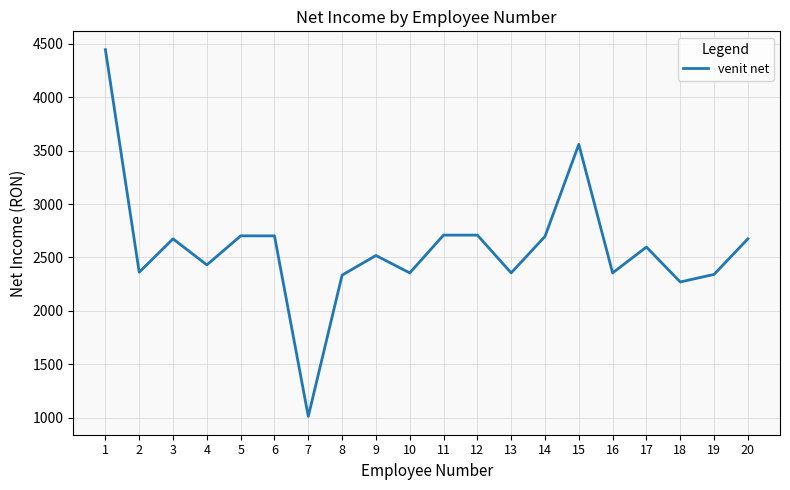

How many lines are shown in the chart?

1